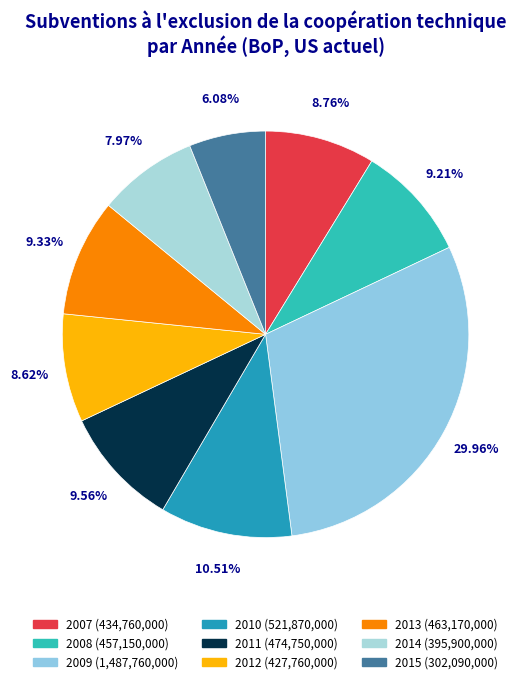

How many segments does this pie chart have?

9